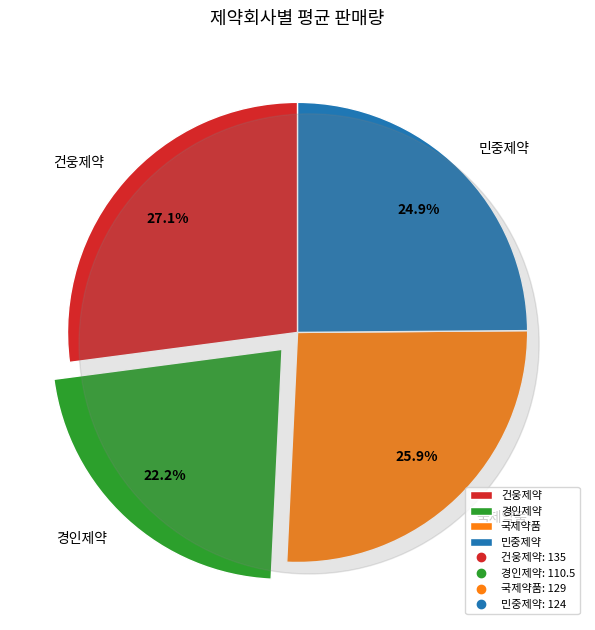

What percentage is the 민중제약 slice, to the nearest percent?

25%